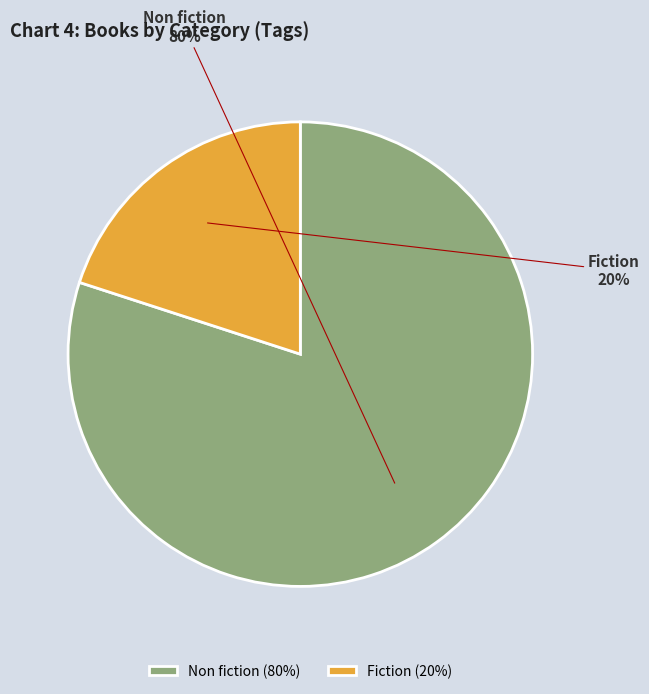

True or false: Non fiction (80%) accounts for 80% of the total.

True